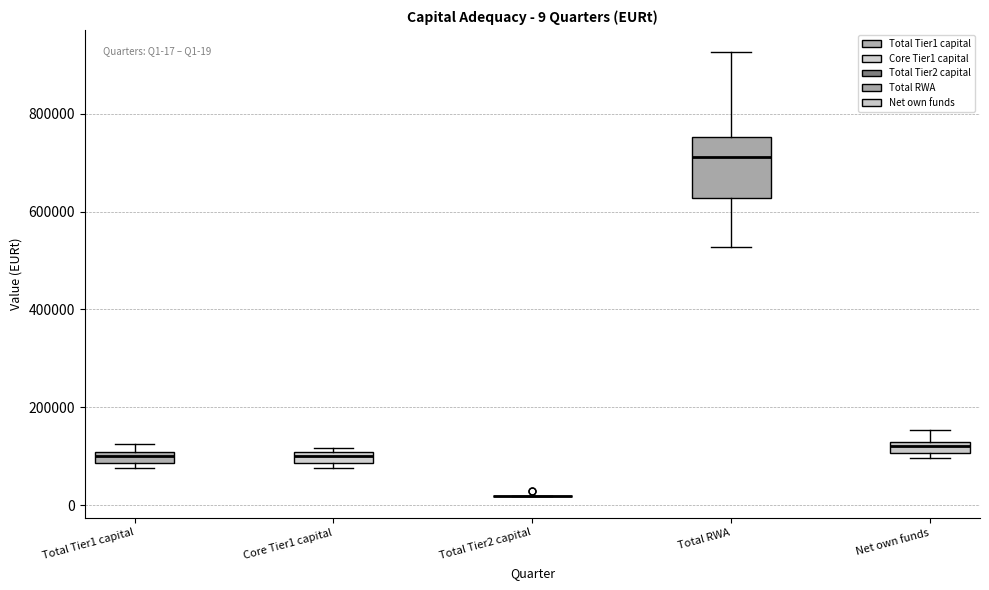

Which box is the tallest, from its lower edge to its upper edge?

Total RWA